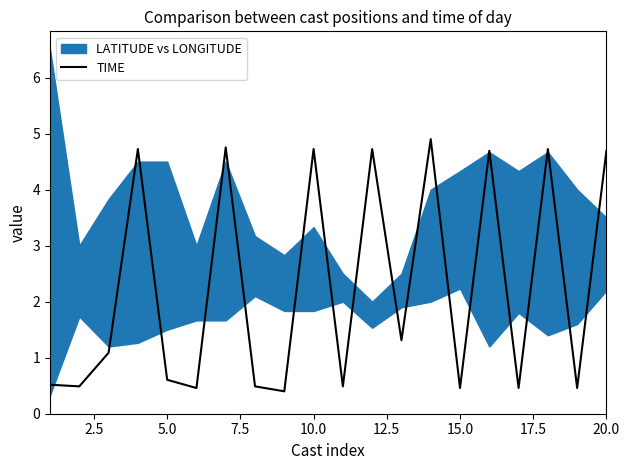

The TIME series shows 2.0 at 20.0. True or false?

False